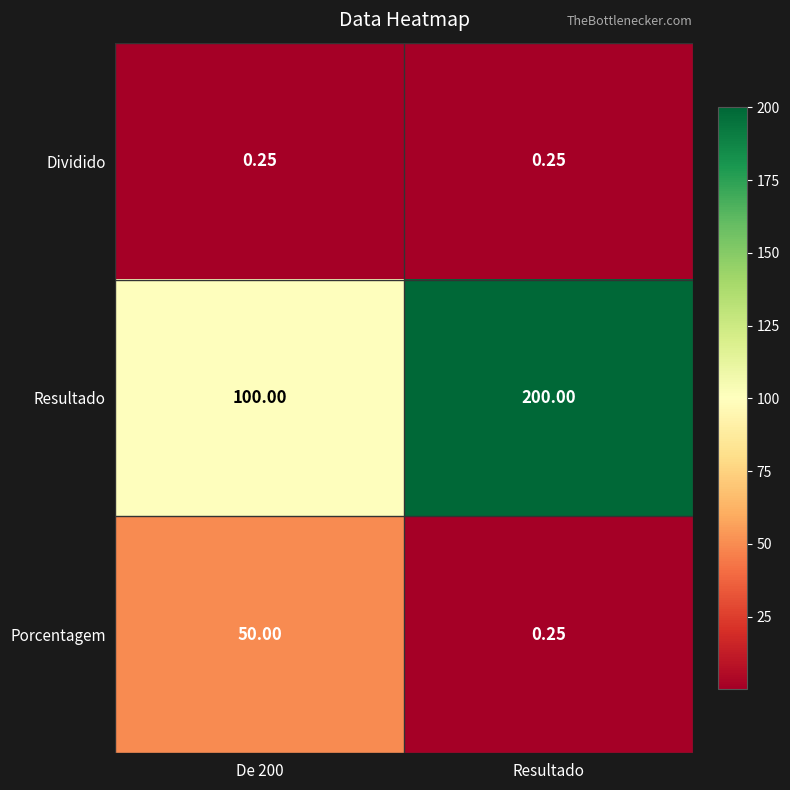

Which label corresponds to the largest value in the chart?

Resultado